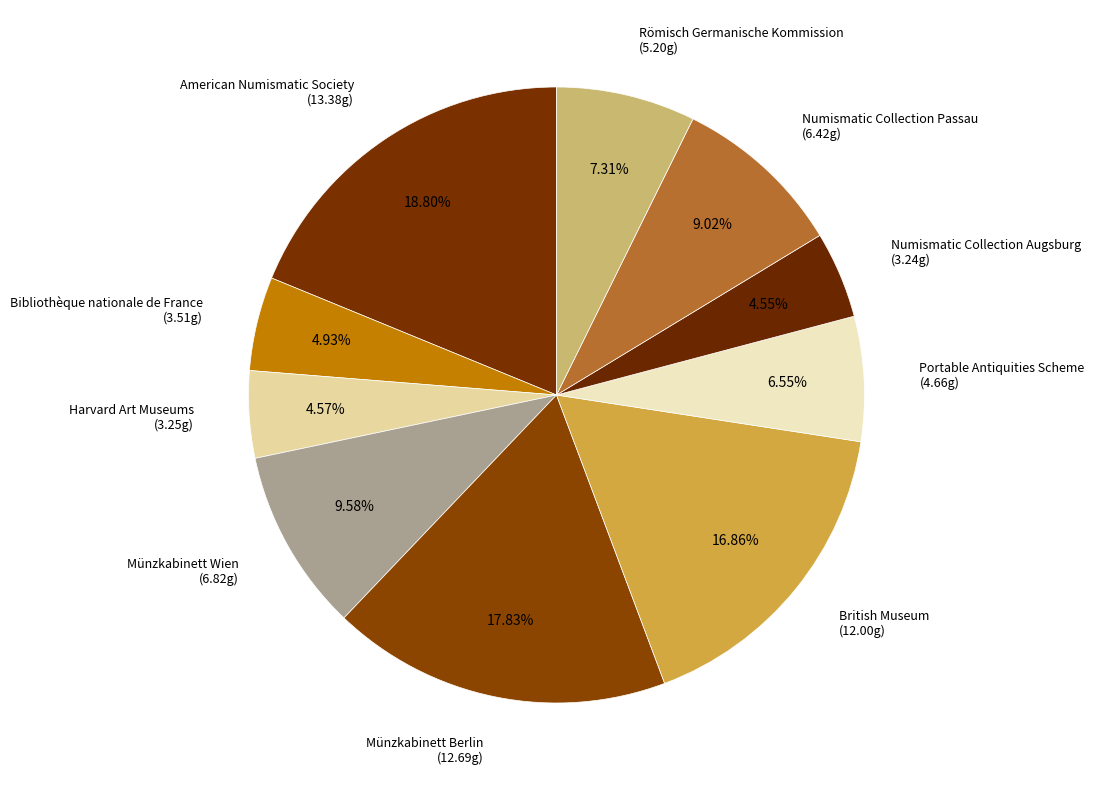

Is American Numismatic Society the majority of the pie?

No